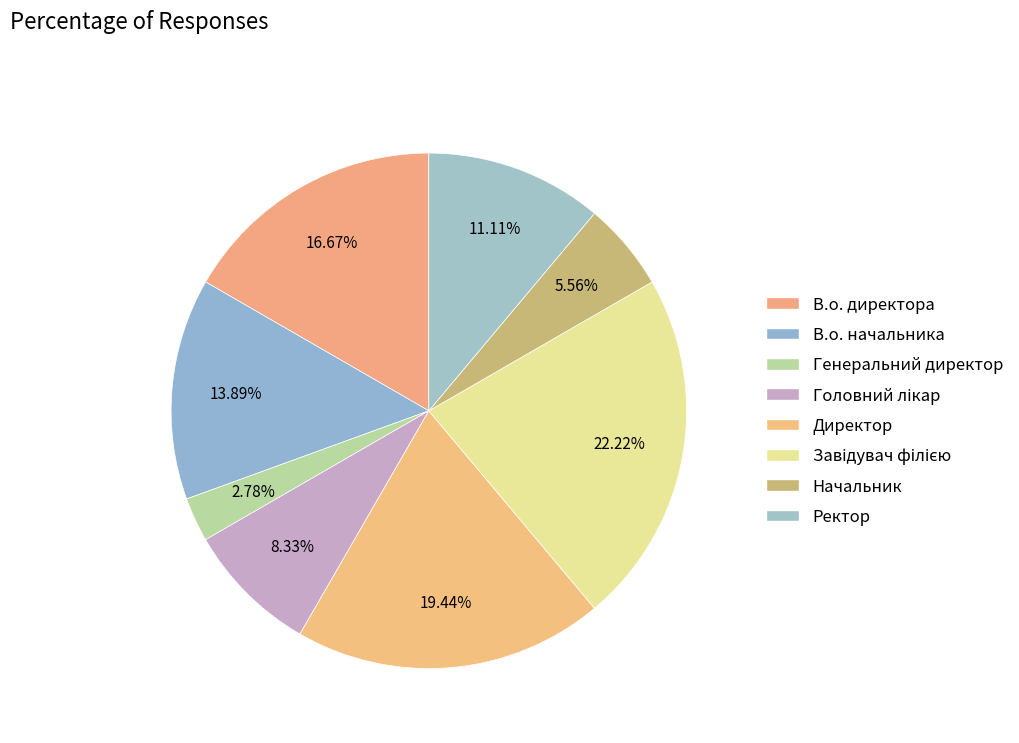

What percentage do В.о. начальника and Начальник together represent?

19.4%